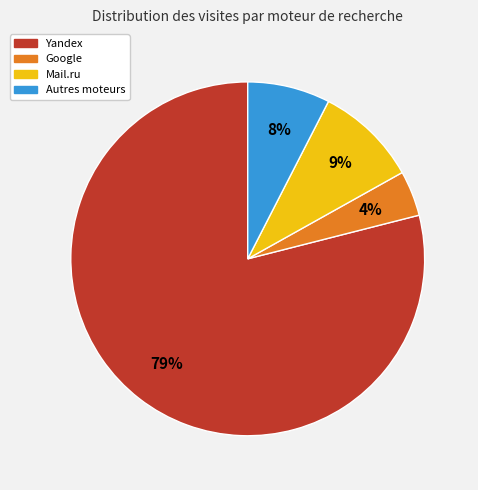

Count the number of slices in the pie.

4